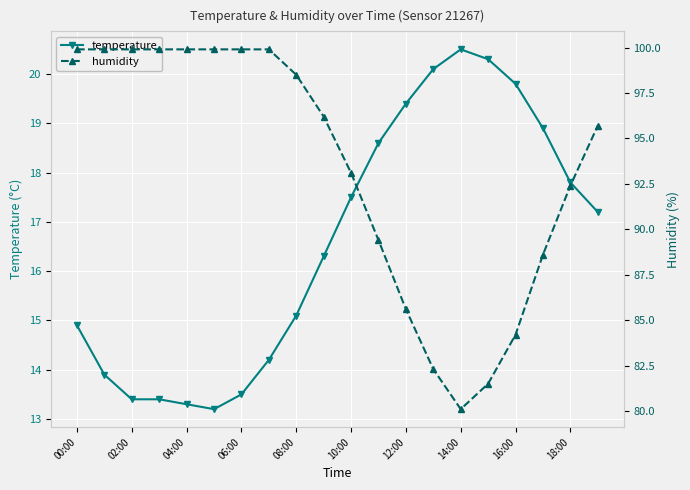

What are all the series names shown in the legend?

temperature, humidity